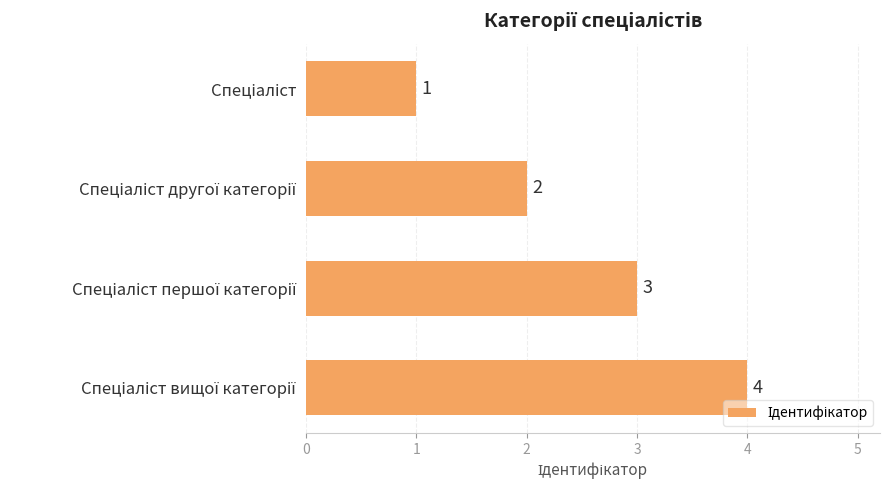

What is the value of the 3rd bar from the top?

3